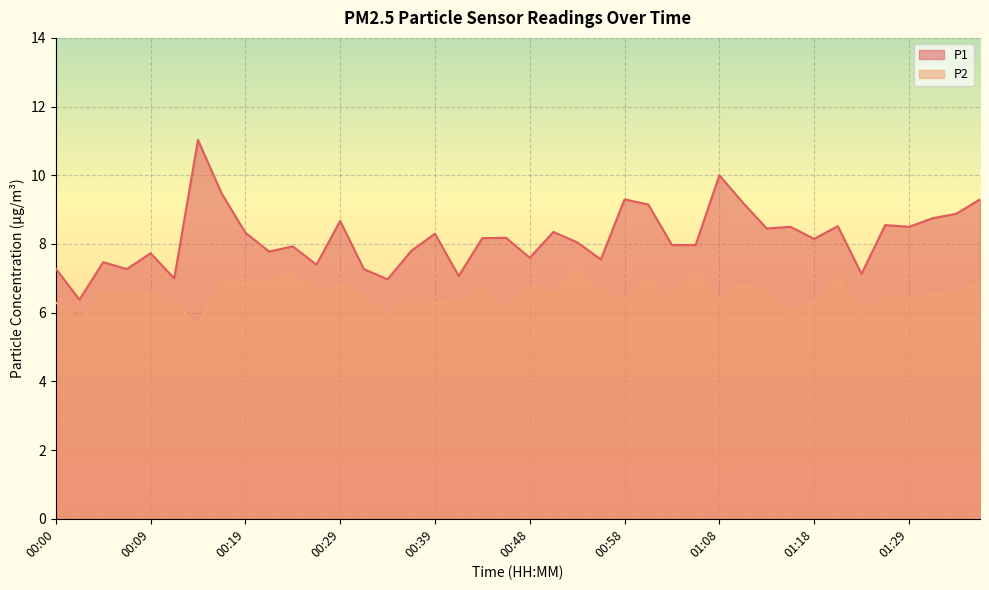

The P1 series shows 8.0 at 01:05. True or false?

True